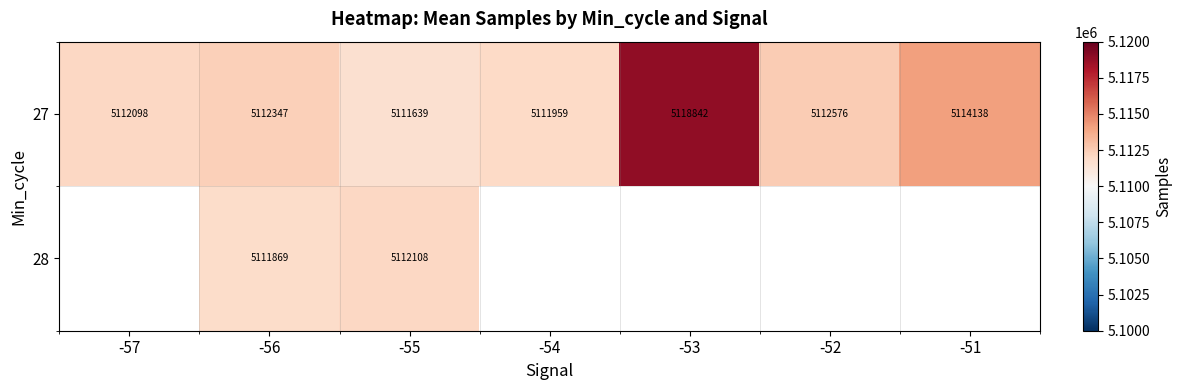

At how many categories does at least one series exceed 5113500?

2